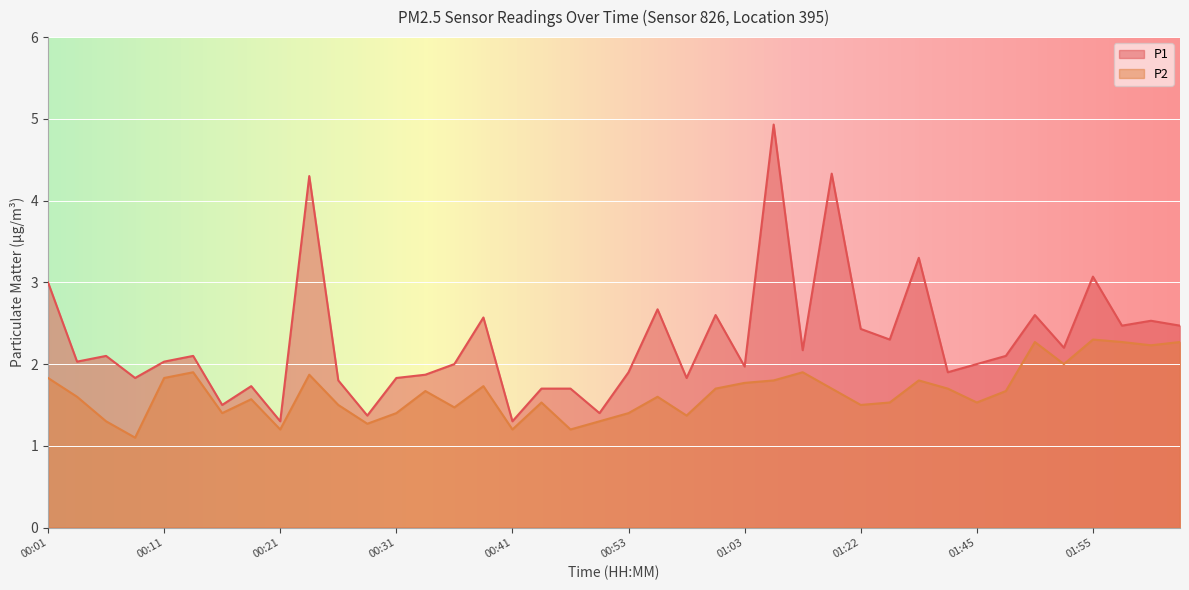

How many lines are shown in the chart?

2